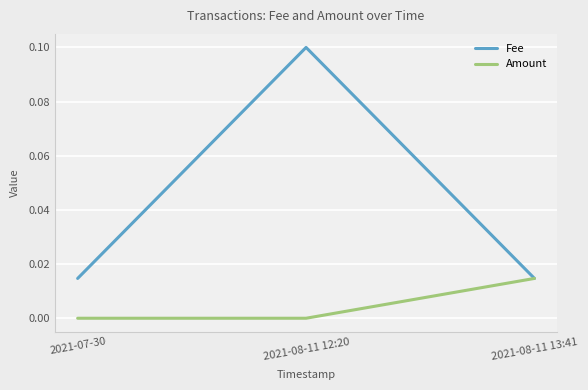

How many categories are shown in the chart?

3